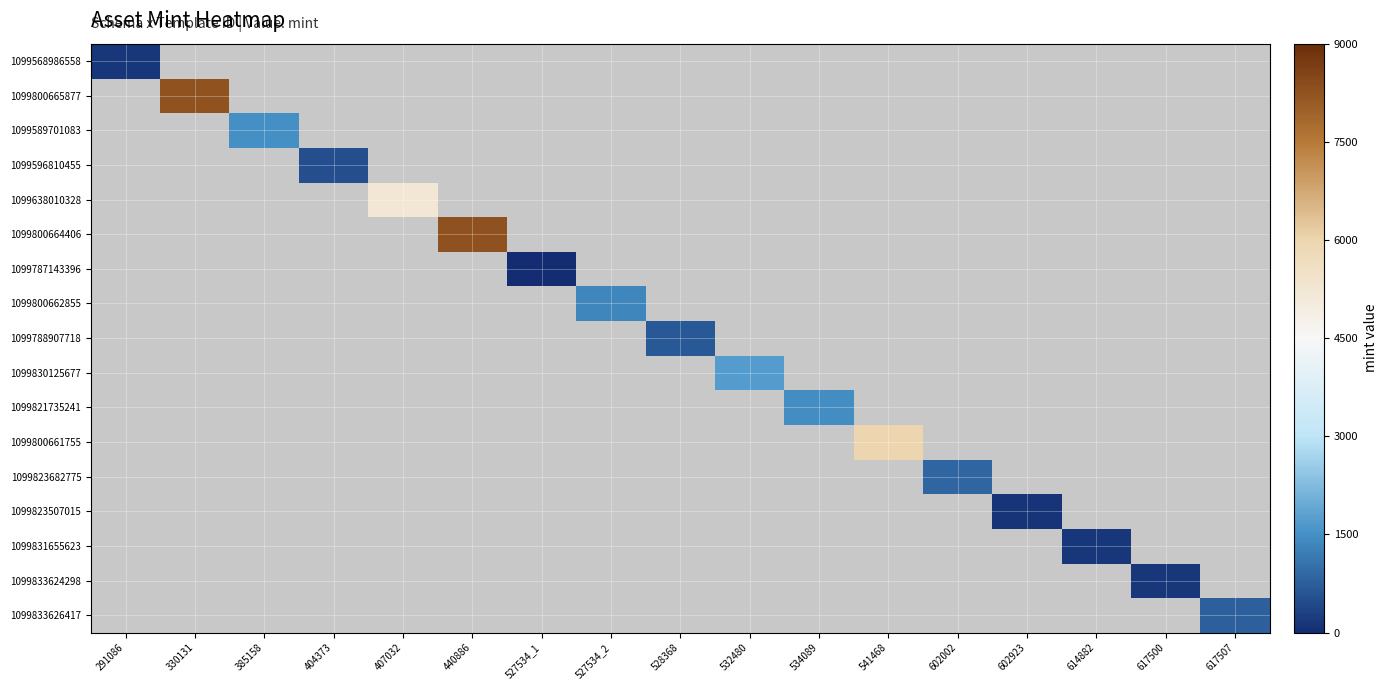

Which category has the highest value across all series?

440886